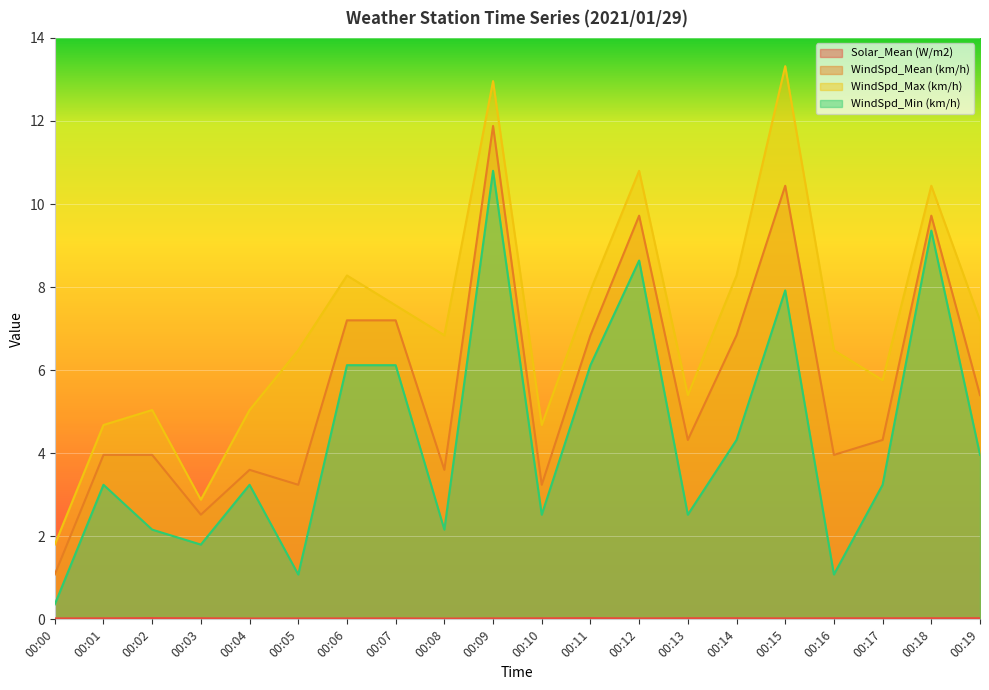

Is it true that WindSpd_Mean (km/h) equals 5.7 at 00:09?

False